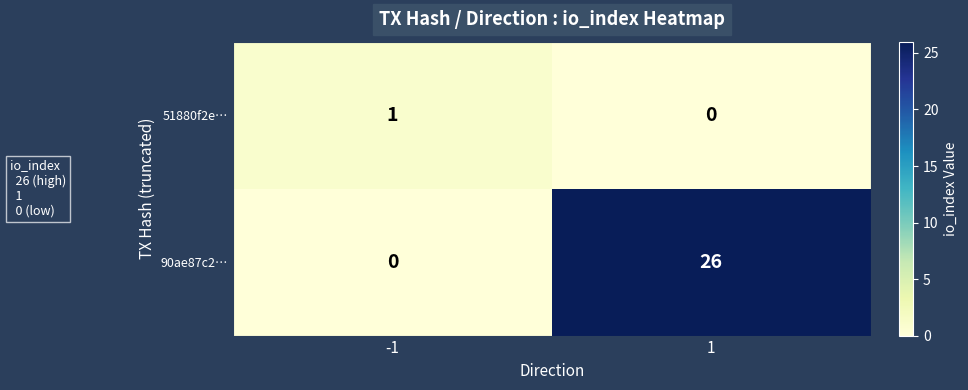

What is the spread (max minus min) of values at 1?

26